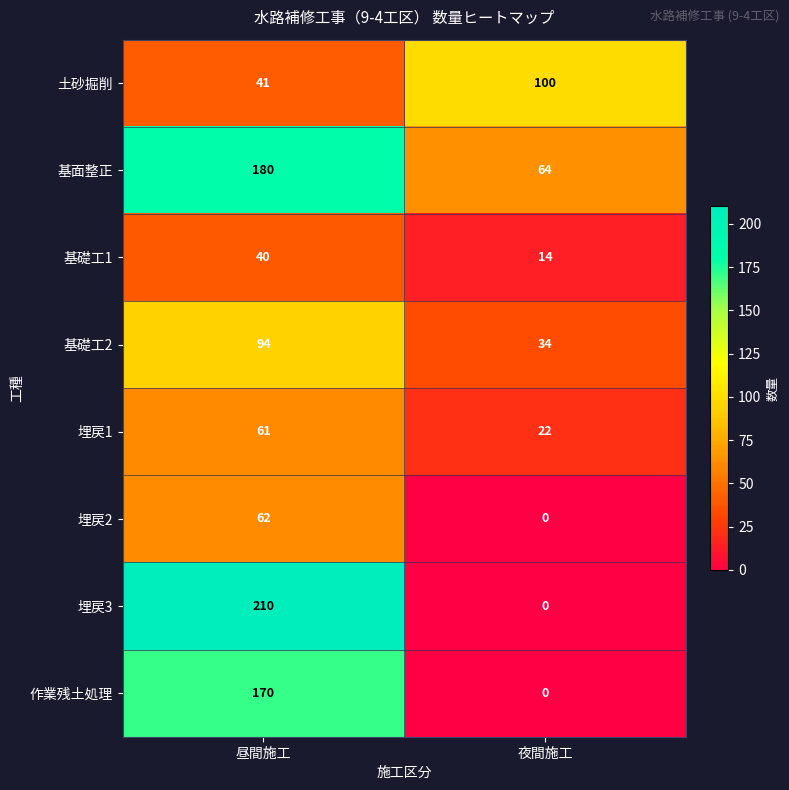

Reading left to right, transcribe all the data shown in this chart.

土砂掘削: 昼間施工=41	夜間施工=100
基面整正: 昼間施工=180	夜間施工=64
基礎工1: 昼間施工=40	夜間施工=14
基礎工2: 昼間施工=94	夜間施工=34
埋戻1: 昼間施工=61	夜間施工=22
埋戻2: 昼間施工=62	夜間施工=0
埋戻3: 昼間施工=210	夜間施工=0
作業残土処理: 昼間施工=170	夜間施工=0